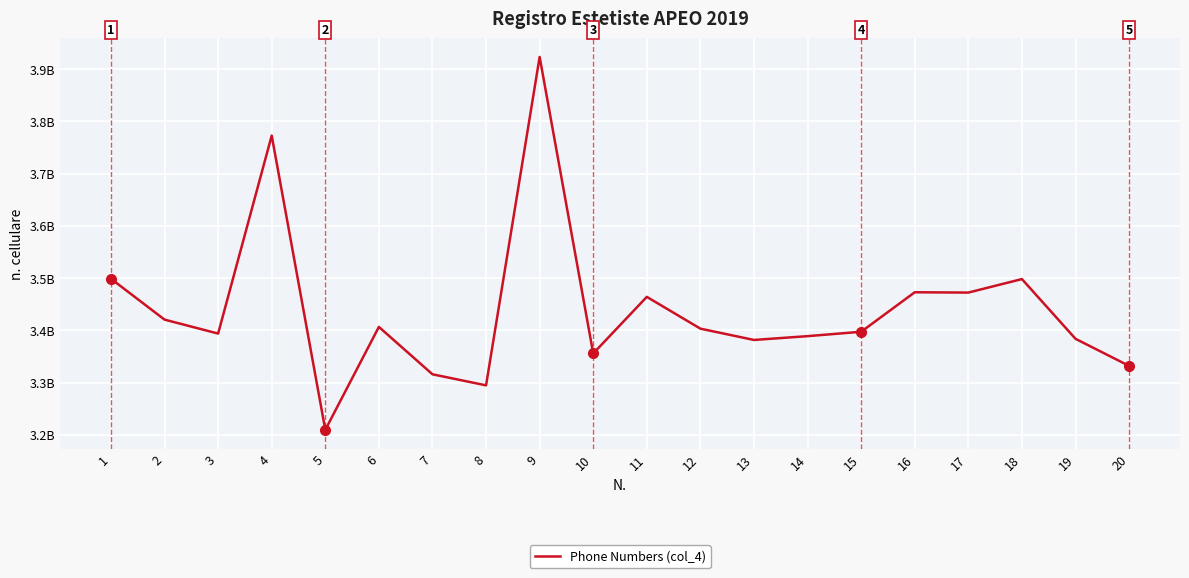

Is this an area chart (filled region under the line)?

No